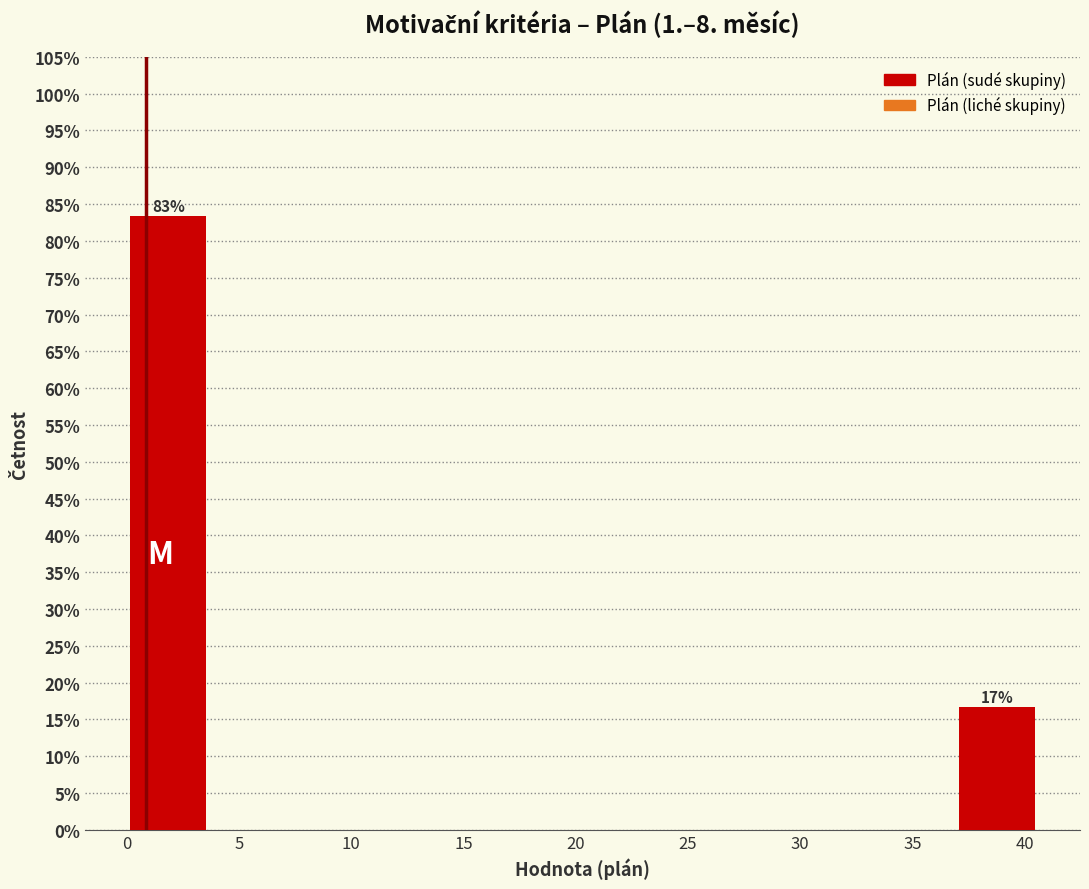

Which range on the x-axis has the tallest bar?

0.0 to 3.5